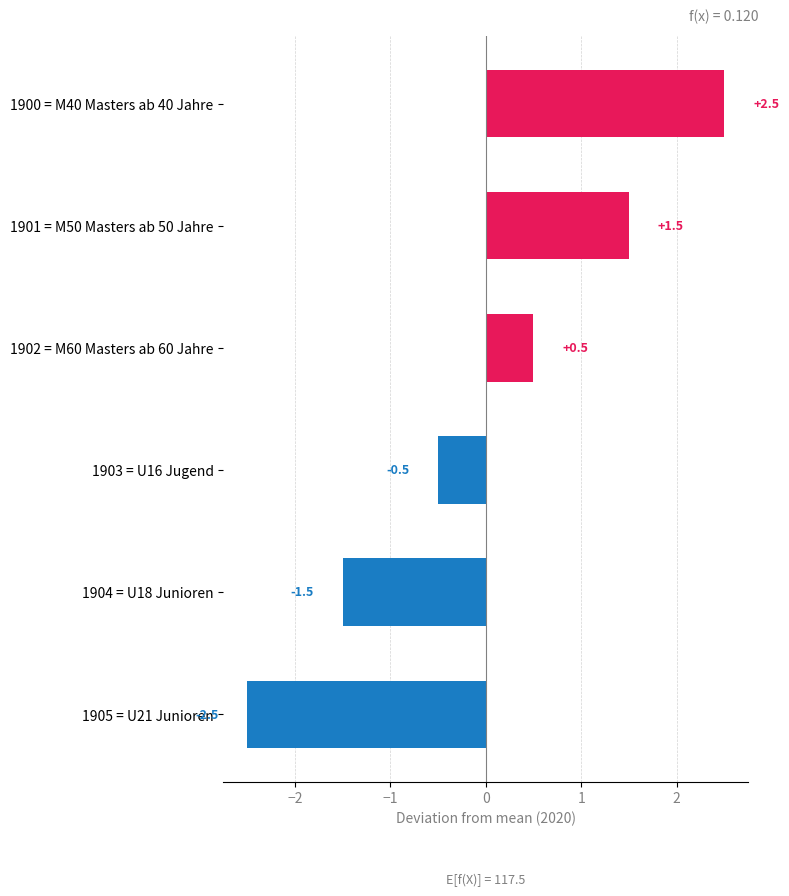

What is the difference between the maximum and minimum values?

5.0